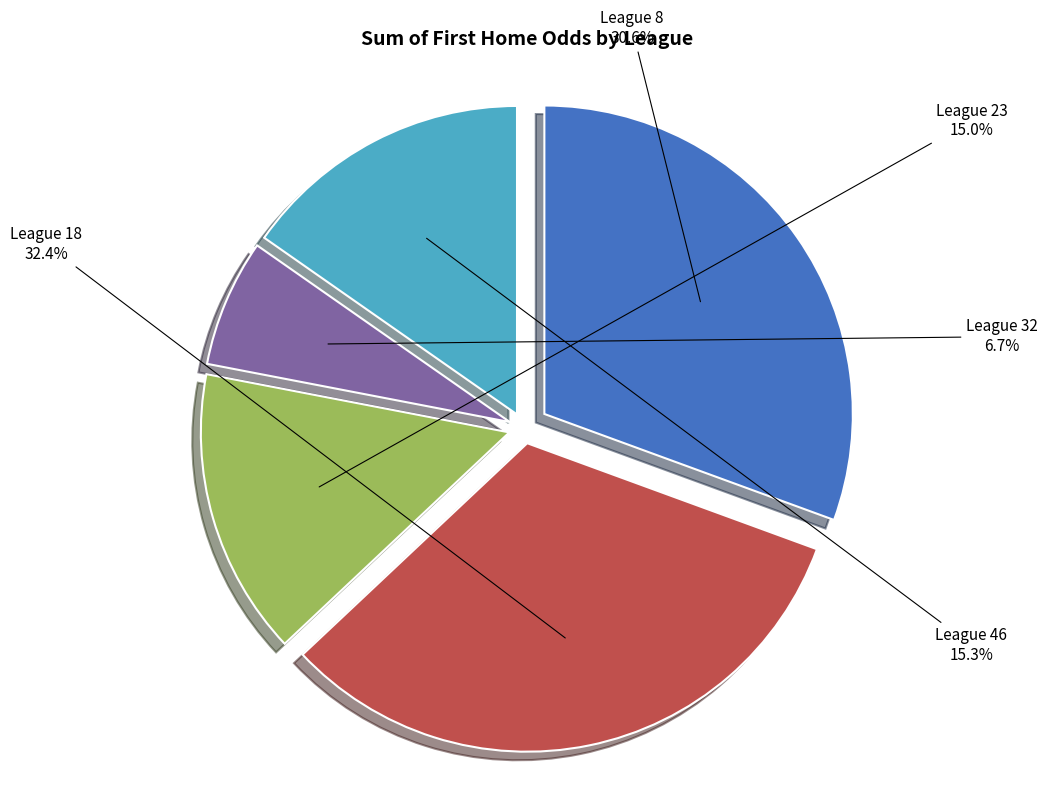

Is there a majority slice in this chart?

No